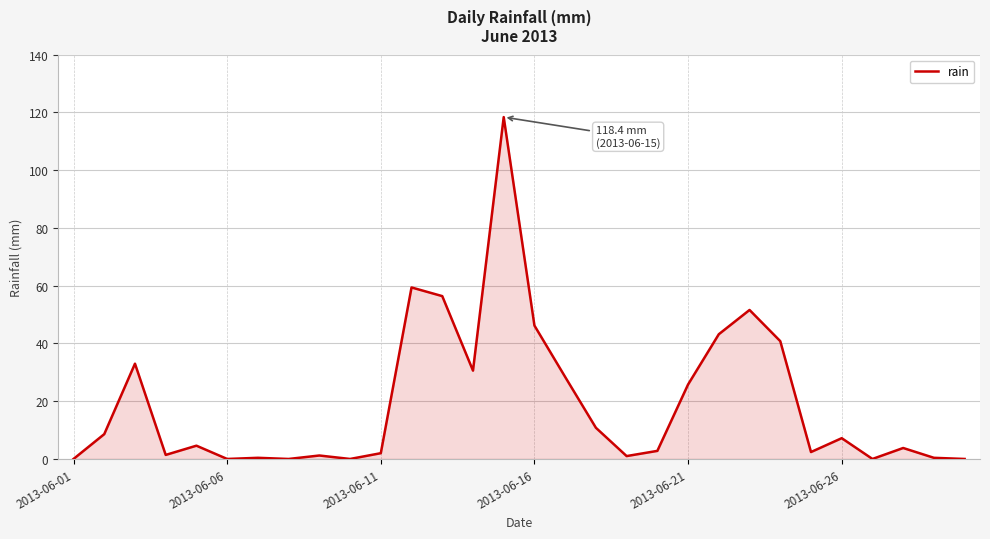

What is the difference between the maximum and minimum values?

118.4